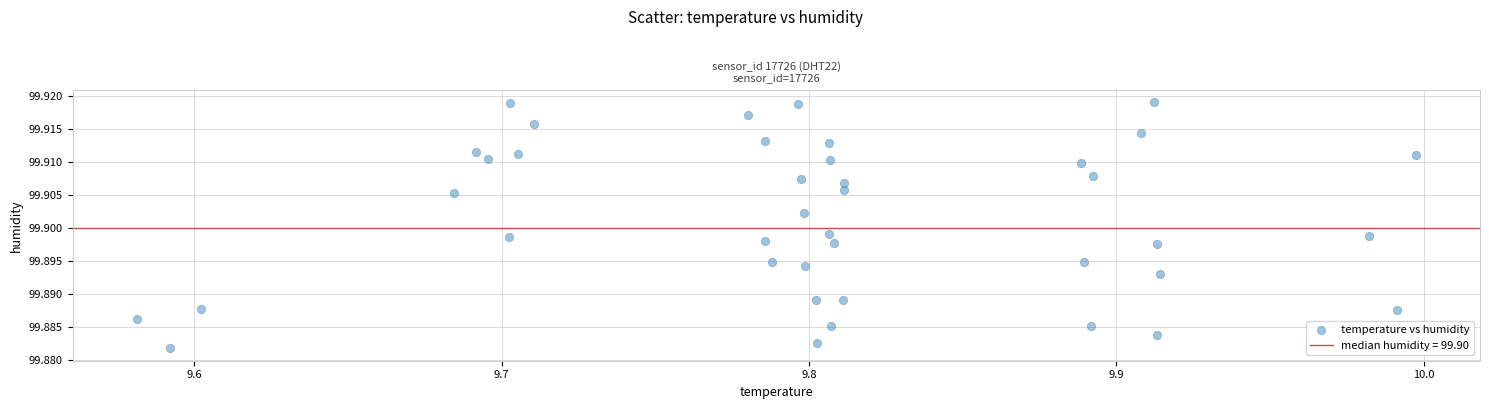

What is the range of X values (max minus min)?

0.4